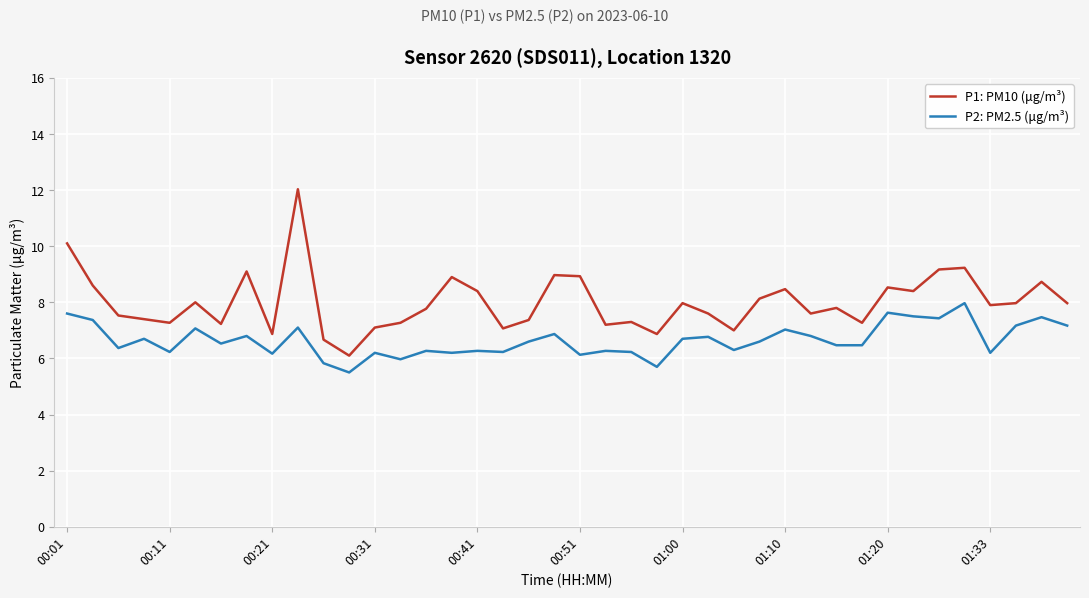

Rank the series by their maximum value, from highest to lowest.

P1: PM10 (μg/m³), P2: PM2.5 (μg/m³)